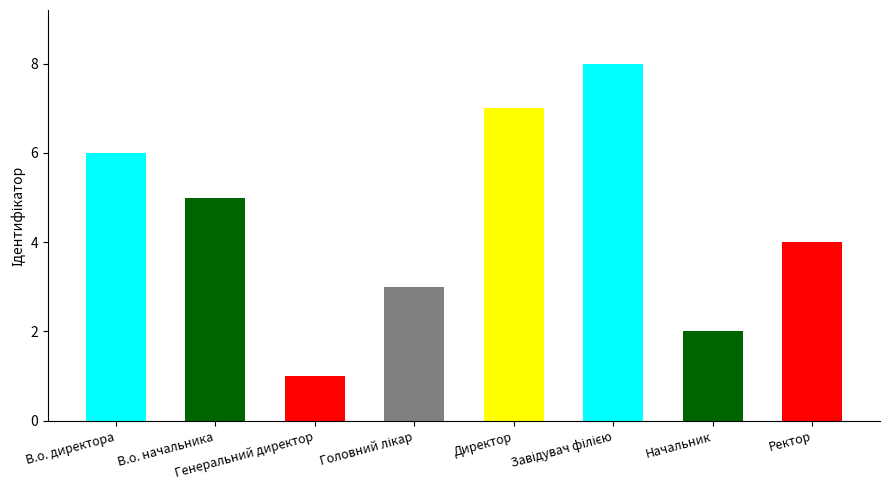

Are the bars grouped side by side (vs. stacked)?

No